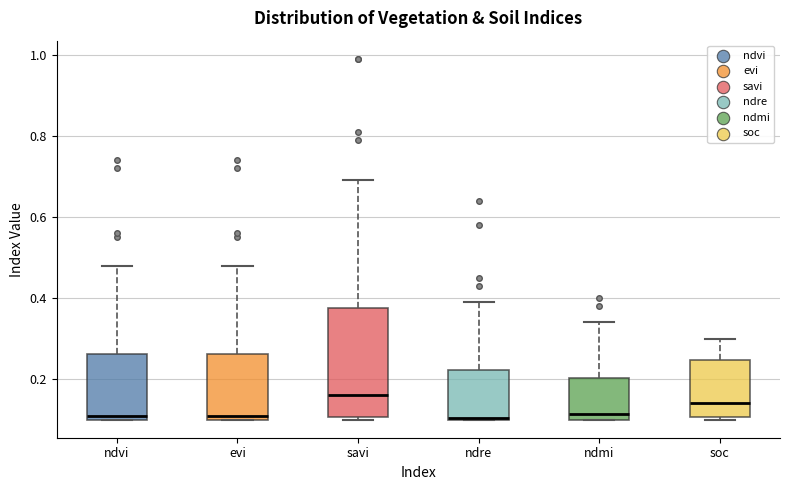

Comparing the boxes themselves (not the whiskers), which one is the tallest?

savi